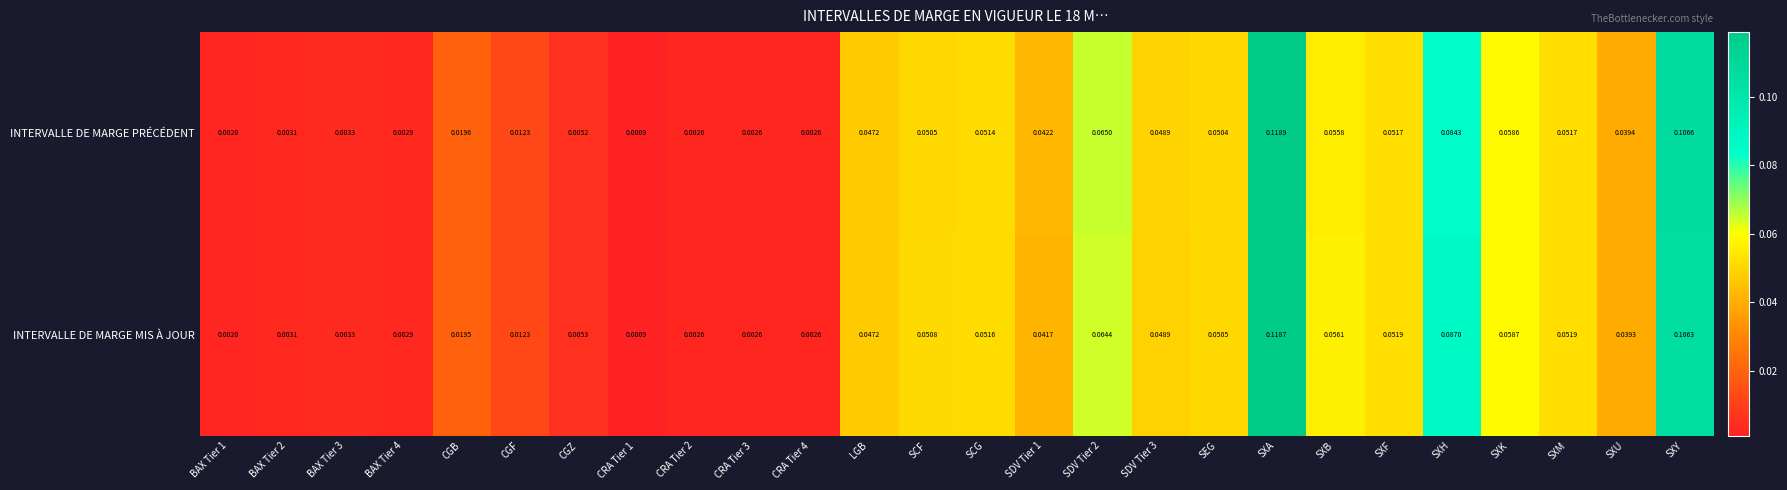

Which series has the widest spread of values?

INTERVALLE DE MARGE PRÉCÉDENT